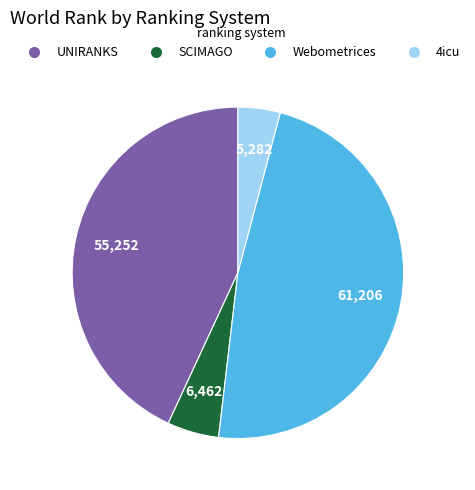

Is there any slice that represents more than half of the pie?

No